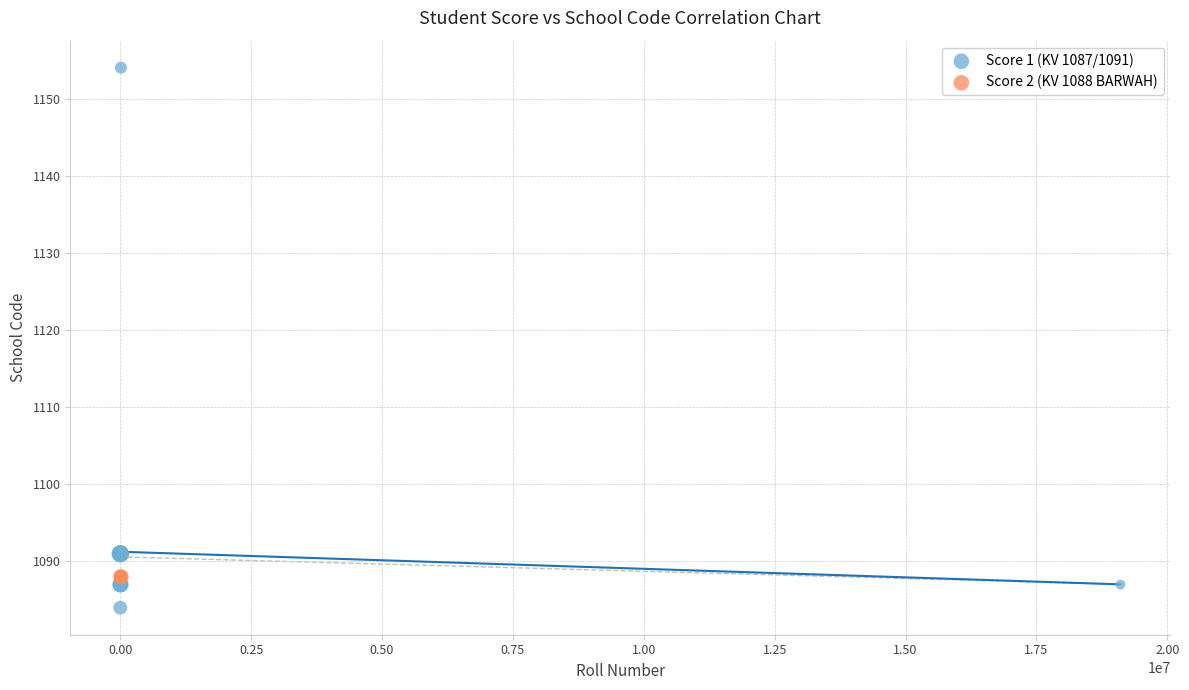

Which series reaches the maximum Y coordinate?

Score 1 (KV 1087/1091)